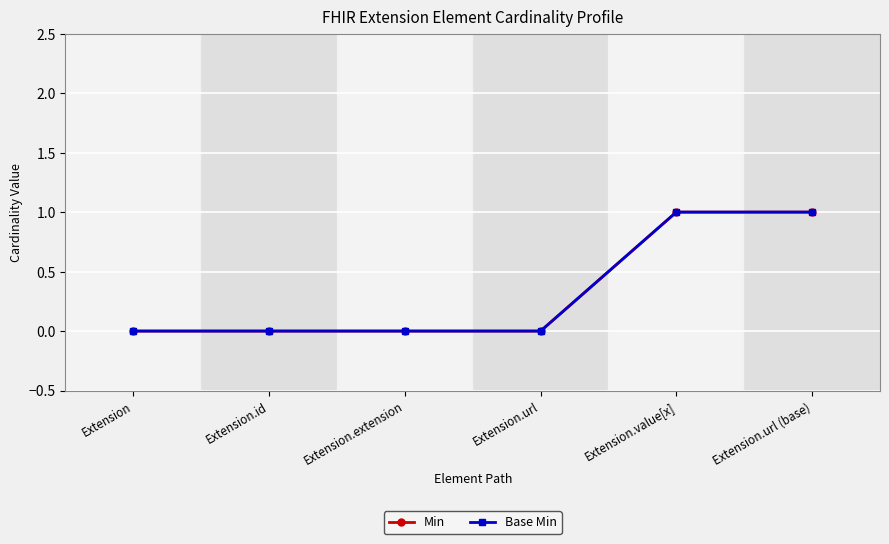

True or false: Min and Base Min intersect in this chart.

False